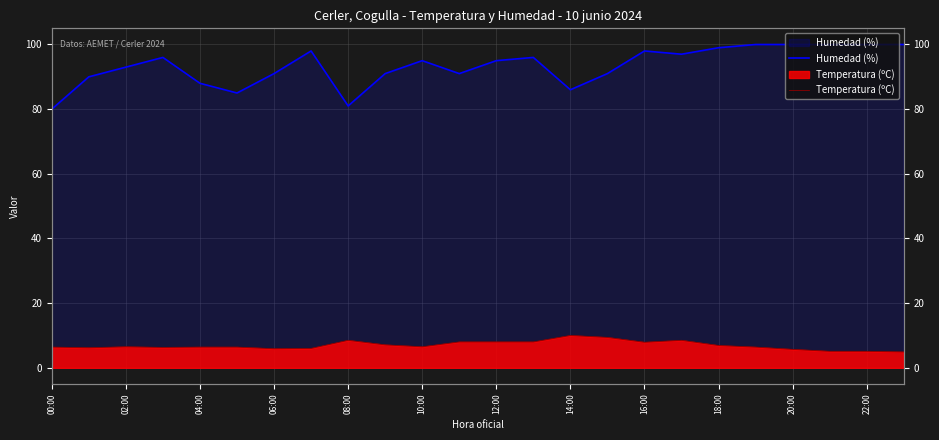

What is the difference between the second highest and second lowest values in the Humedad (%) series?

19.0